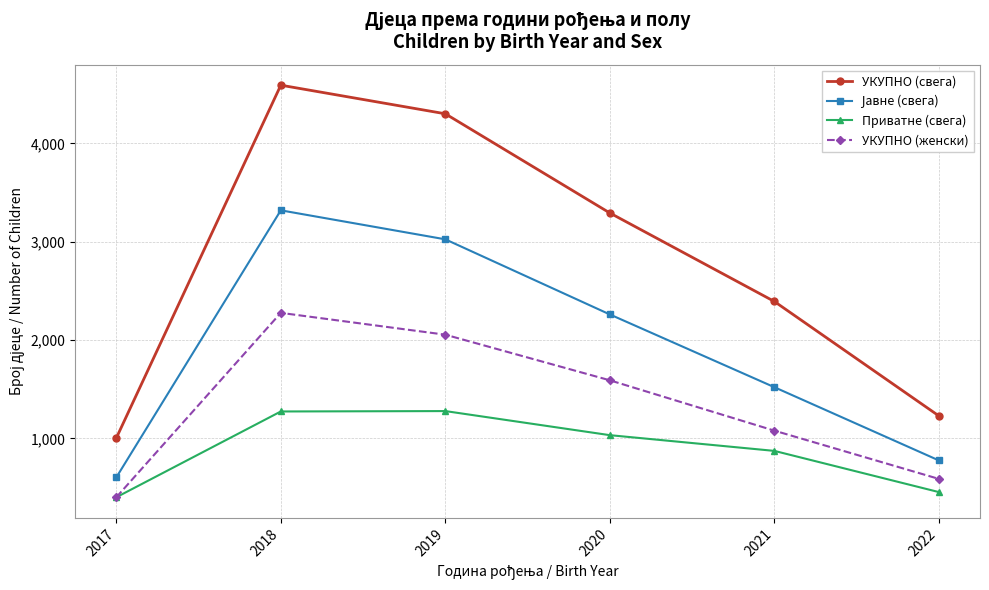

What is the sum of the УКУПНО (женски) values at 2017 and 2022?

987